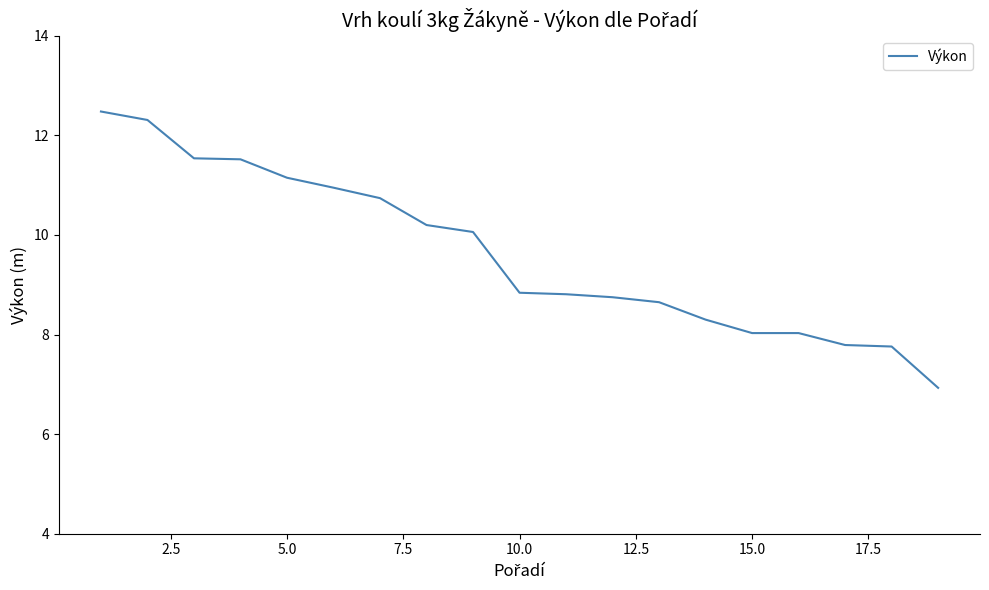

What is the greatest value displayed?

12.5